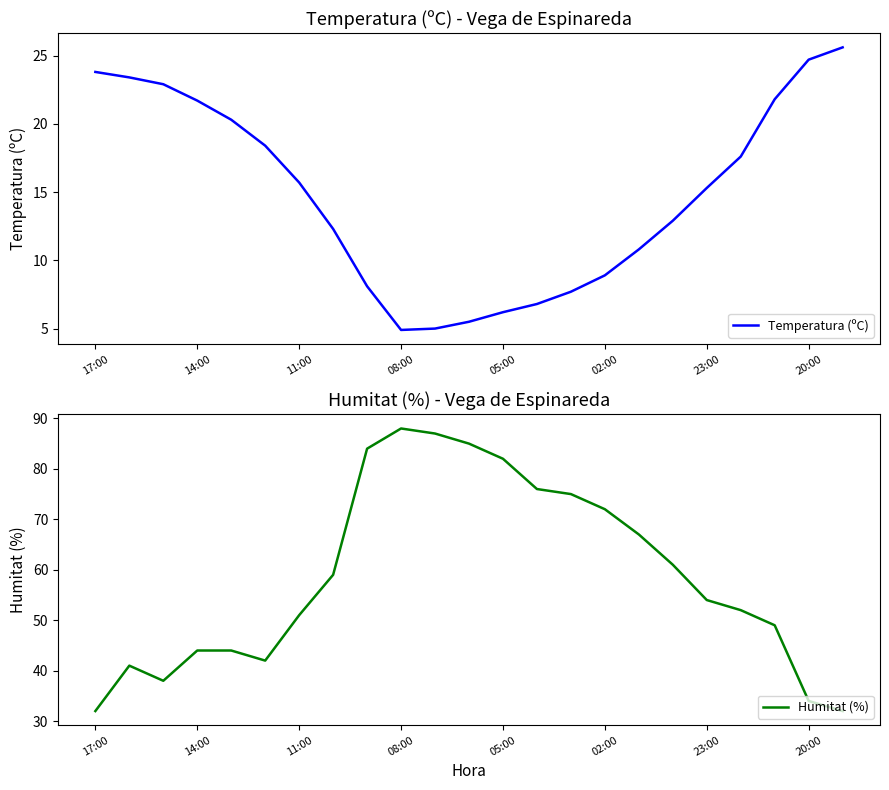

At which label does Temperatura (ºC) first exceed 15?

17:00